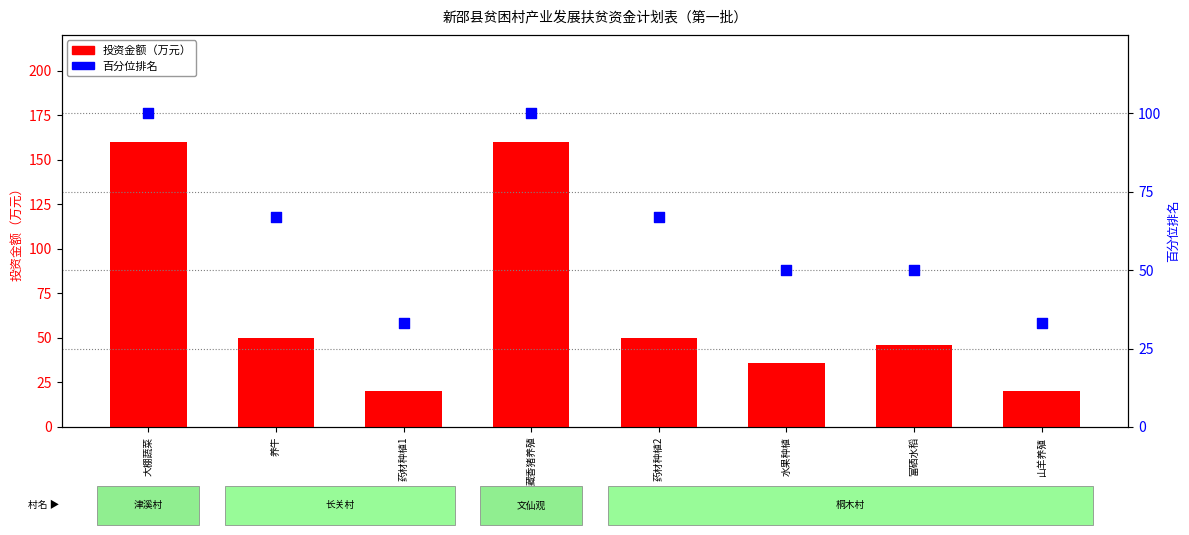

At how many categories does at least one series exceed 72?

2